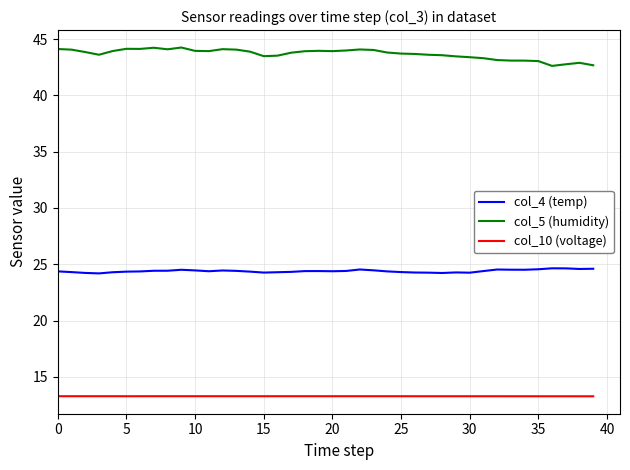

What is the difference between the maximum and minimum values in the col_5 (humidity) series?

1.6